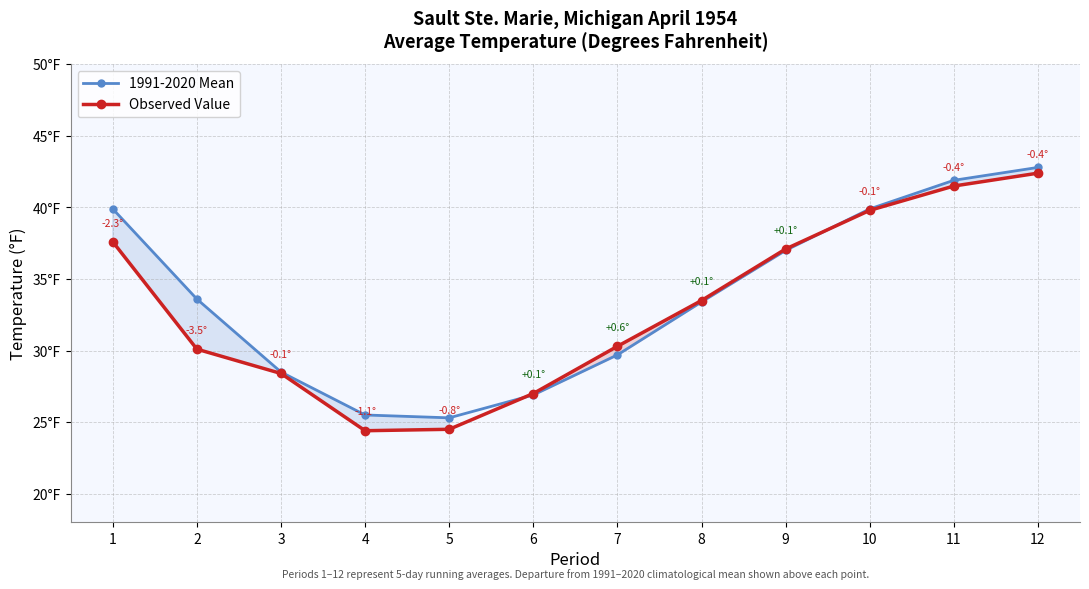

The value of Observed Value at 3 is 11.3. True or false?

False